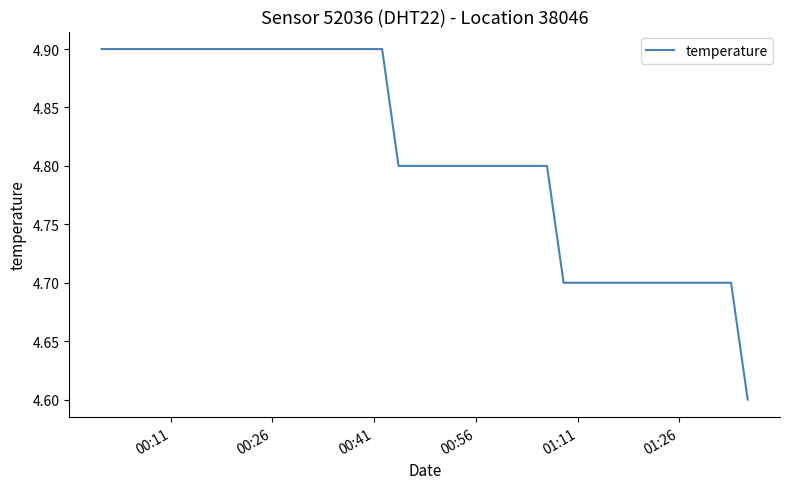

What is the maximum value shown in the chart?

4.9